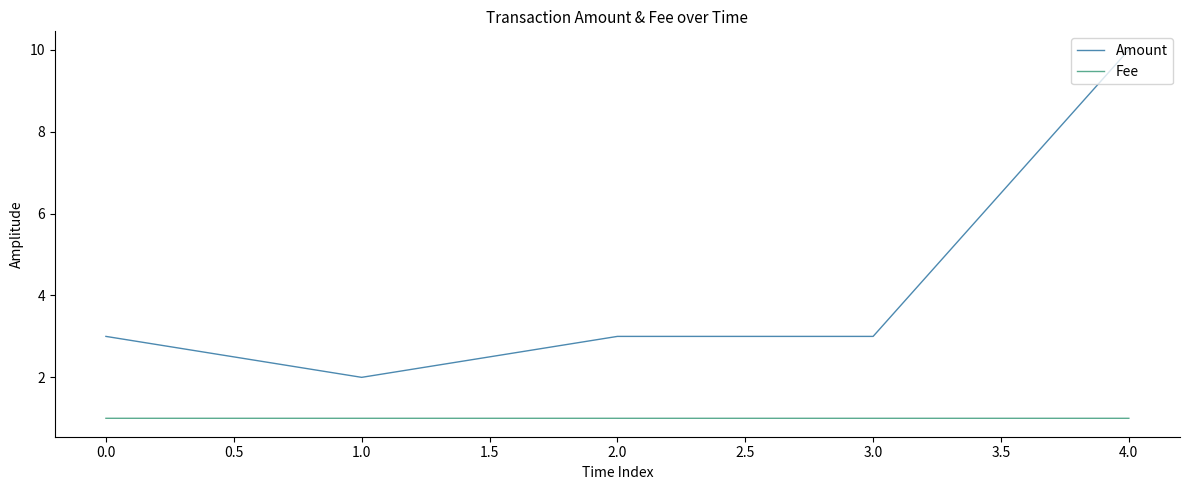

True or false: Fee and Amount cross at least once.

False